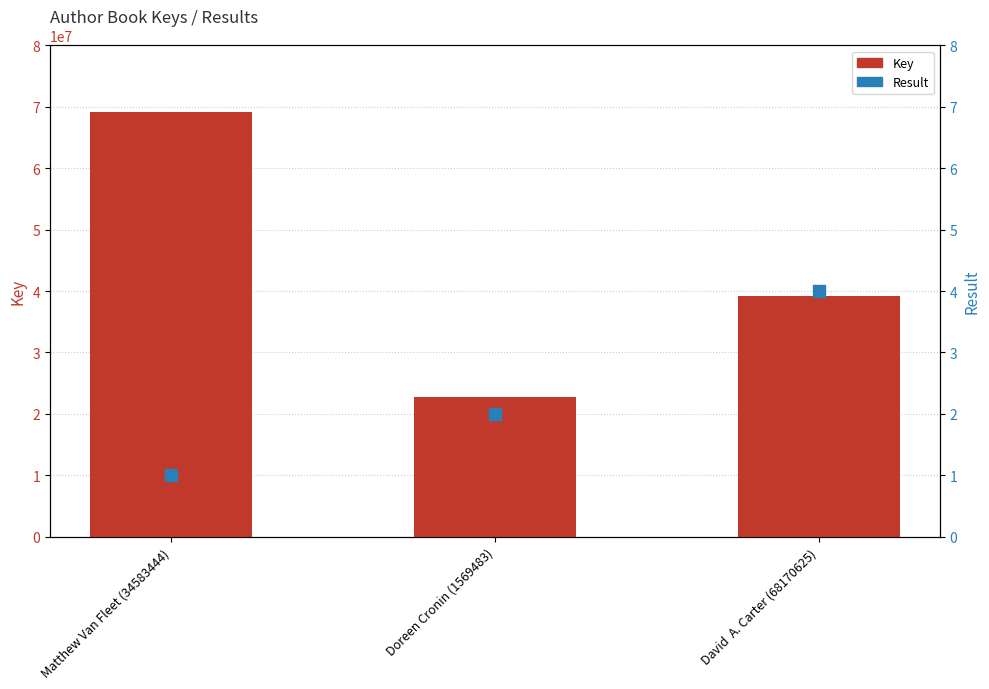

What are all the series names shown in the legend?

Key, Result